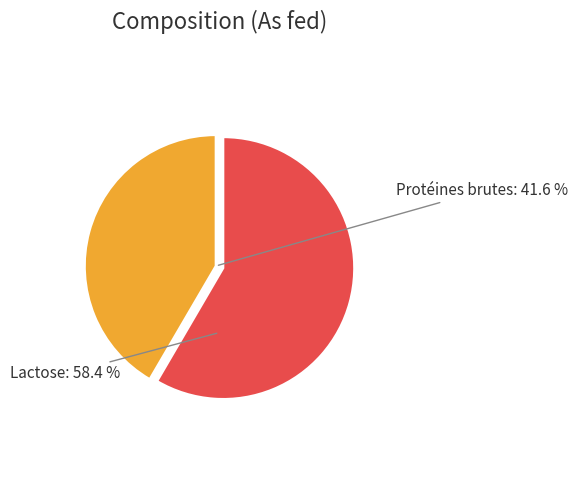

To the nearest percent, what is the difference between the largest and smallest slice percentages?

17%